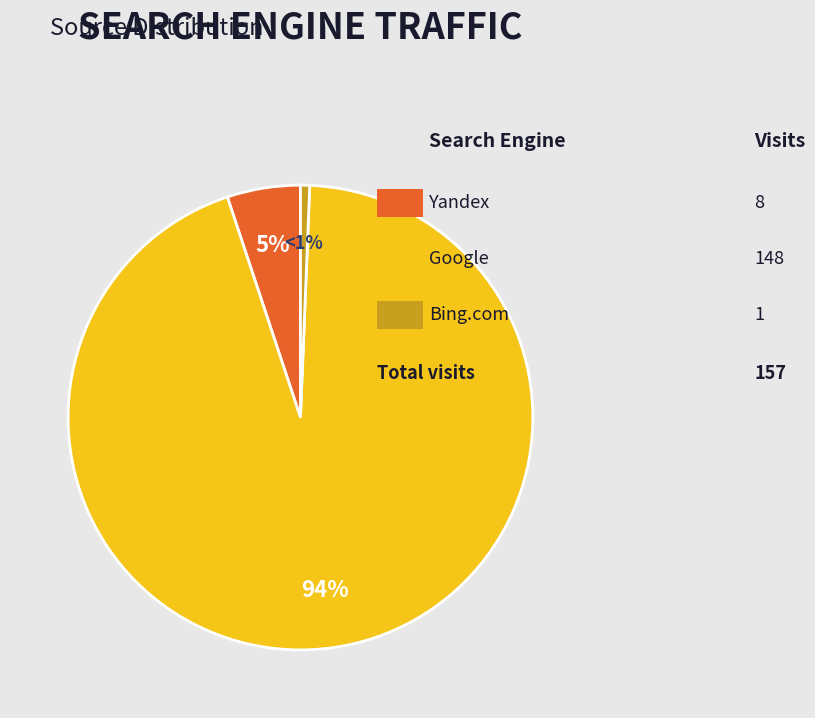

To the nearest percent, what is the average slice percentage?

33%